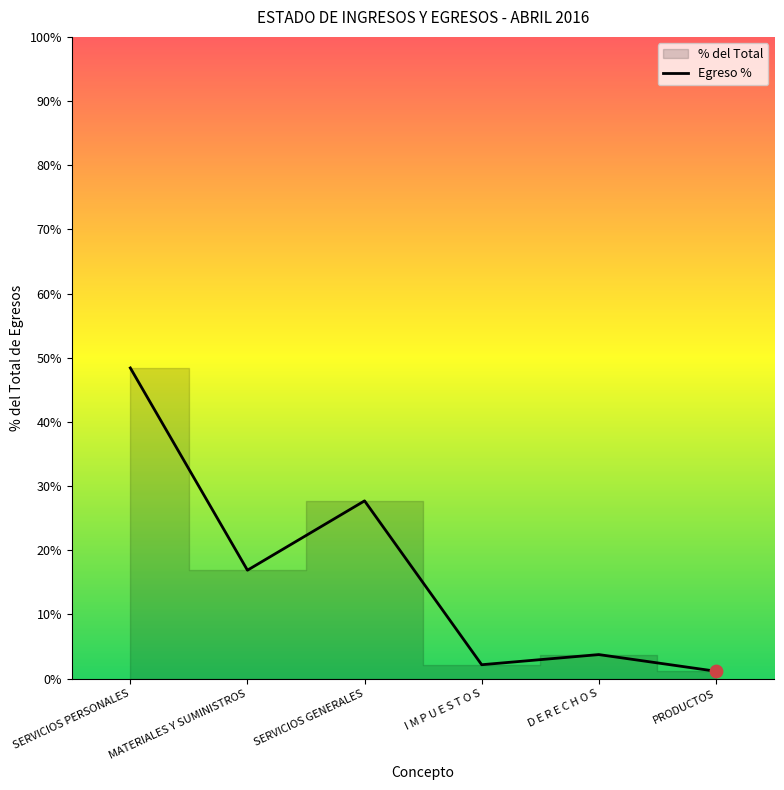

What is the ratio of the value at SERVICIOS PERSONALES to the value at SERVICIOS GENERALES?

1.7